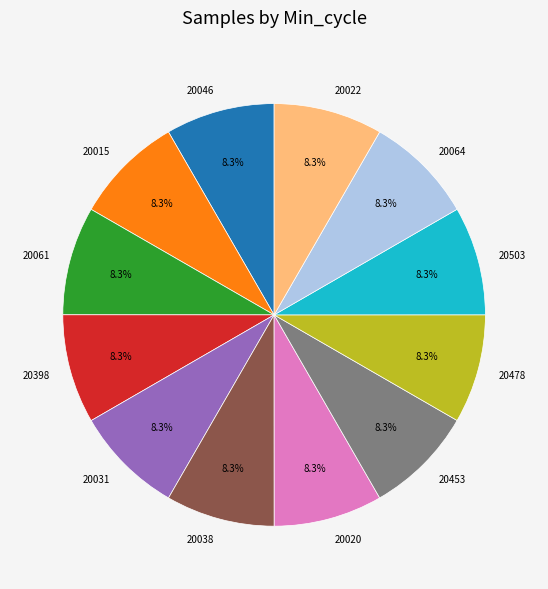

What is the ratio of the value at 20020 to the value at 20064?

1.0